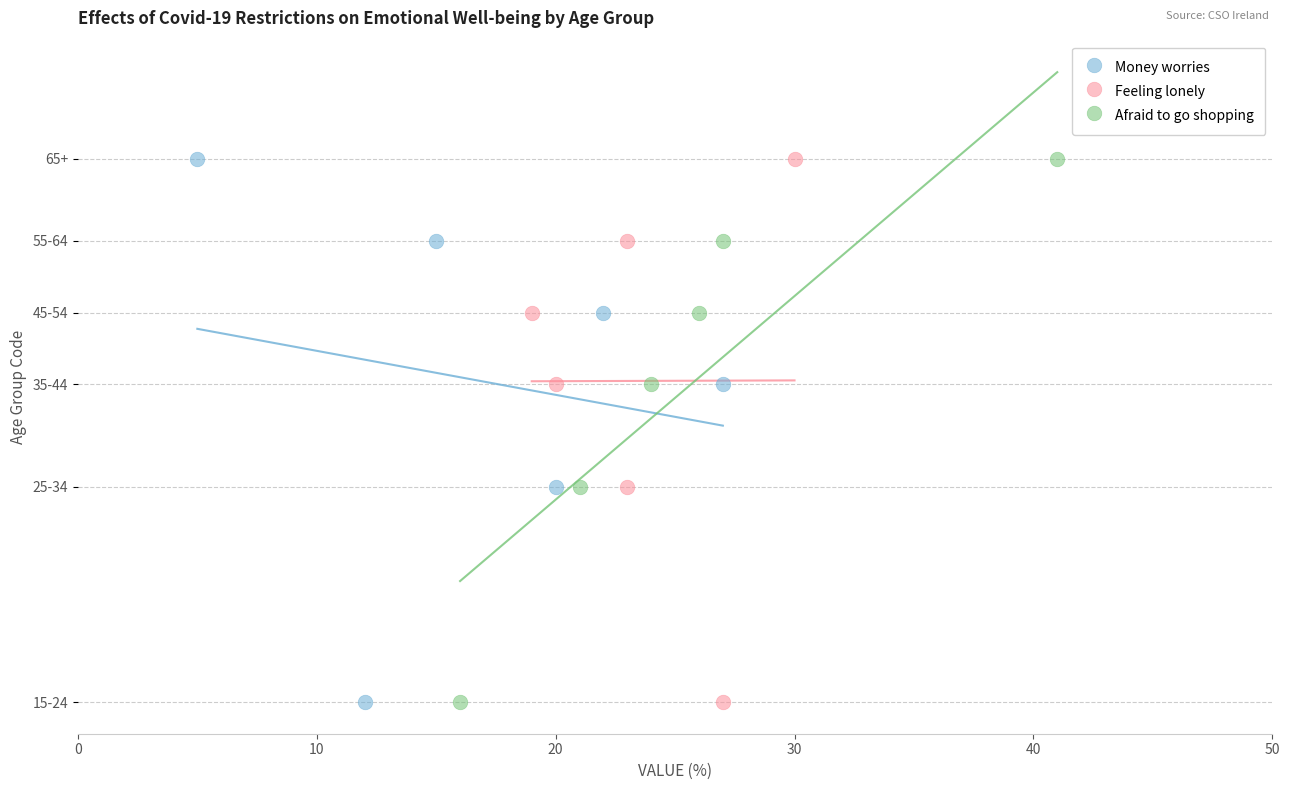

What are all the series names shown in the legend?

Money worries, Feeling lonely, Afraid to go shopping